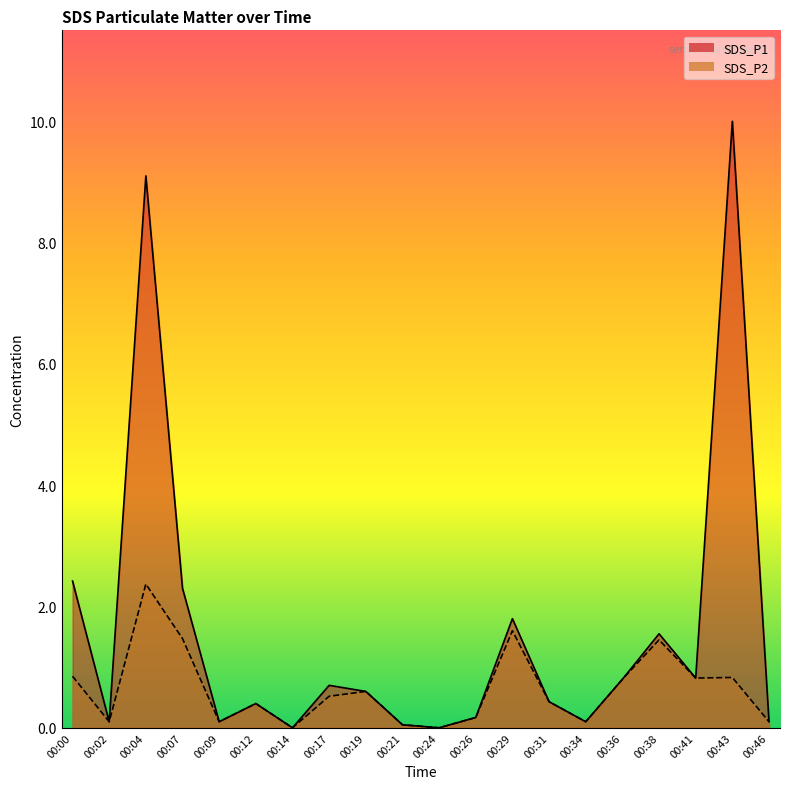

How many lines are shown in the chart?

2